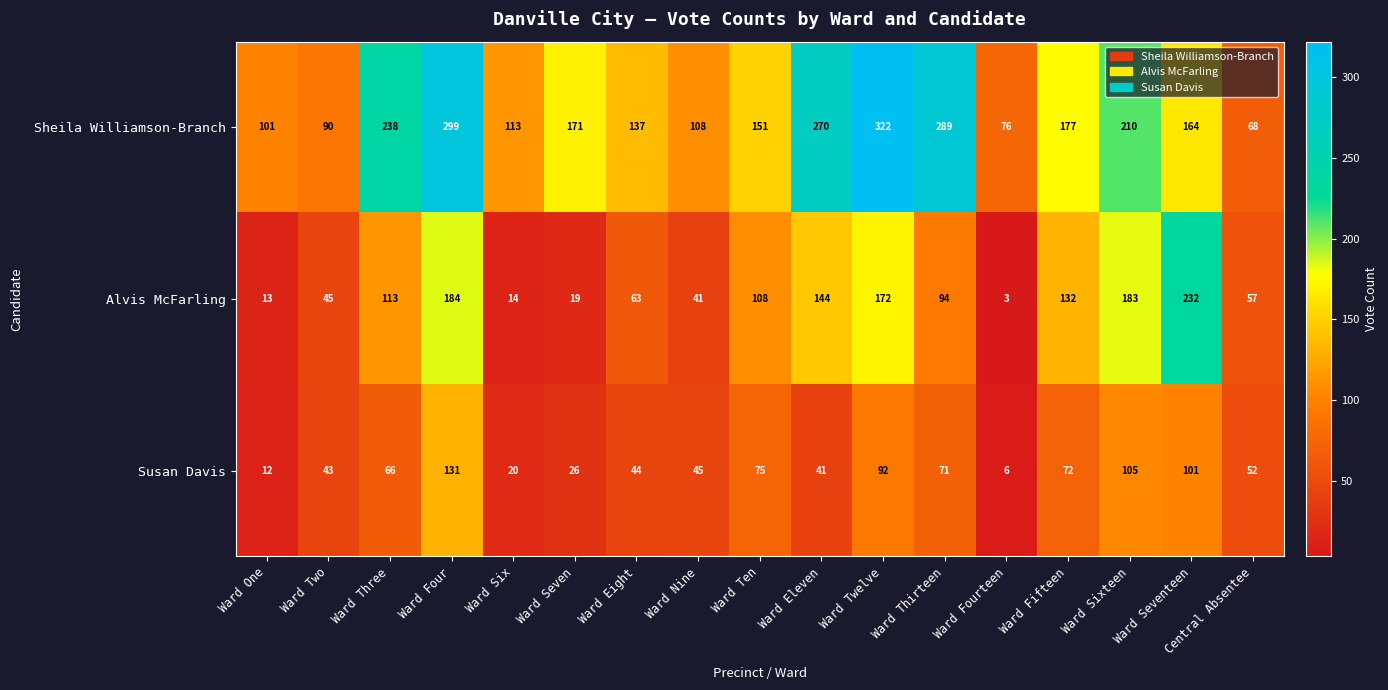

How many data points in Sheila Williamson-Branch are less than 164?

8